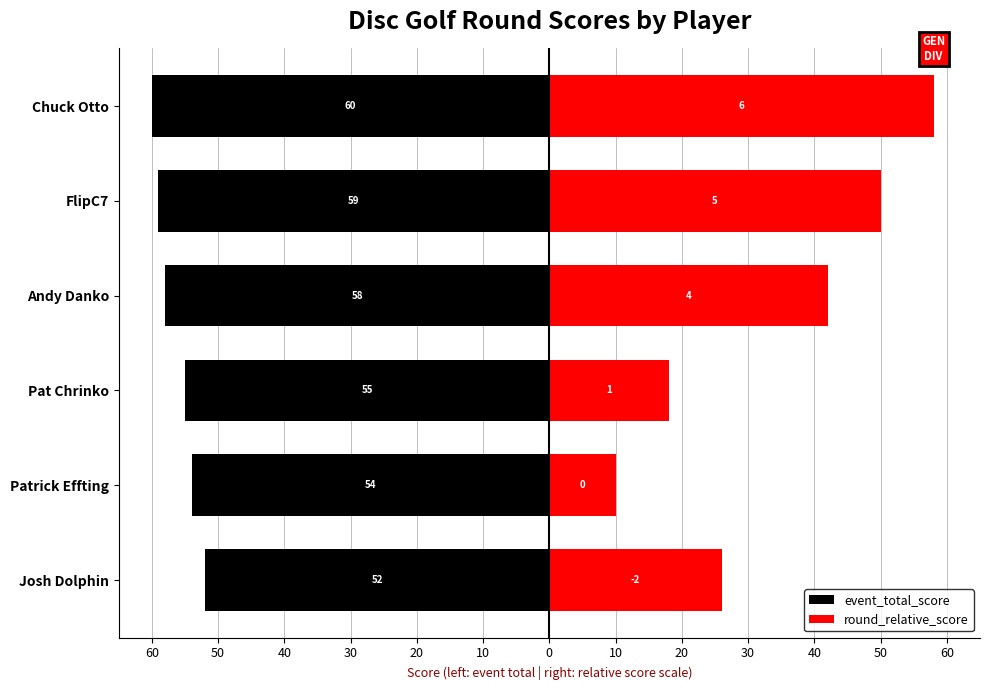

Which series changed the most between Pat Chrinko and Chuck Otto?

round_relative_score